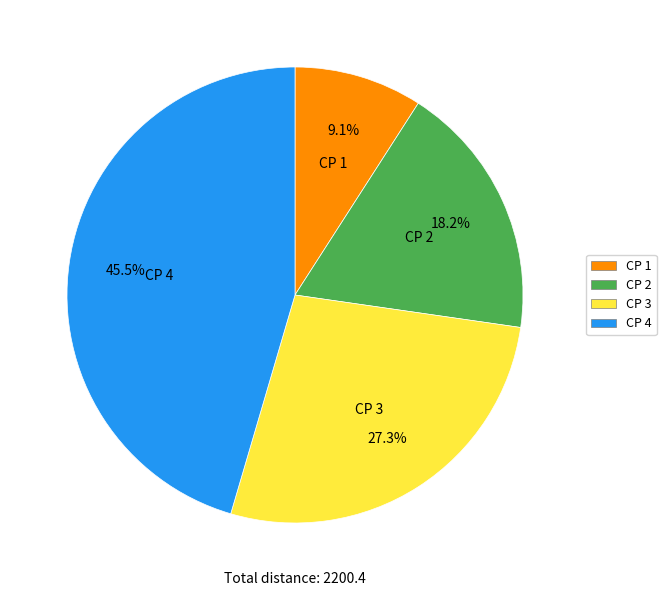

To the nearest percent, what percentage of the pie is CP 1?

9%